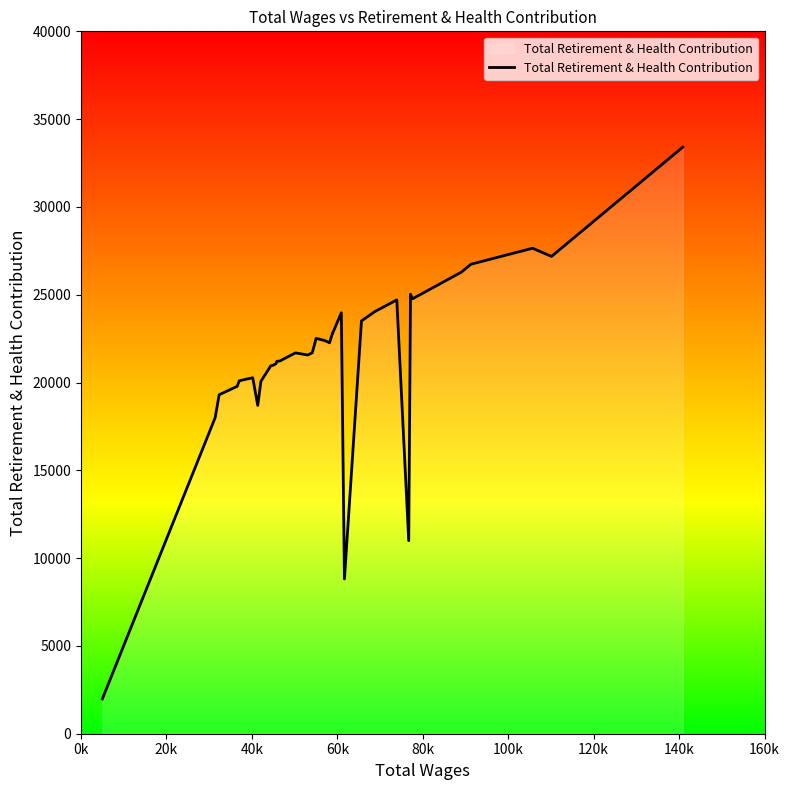

What is the smallest value displayed?

1982